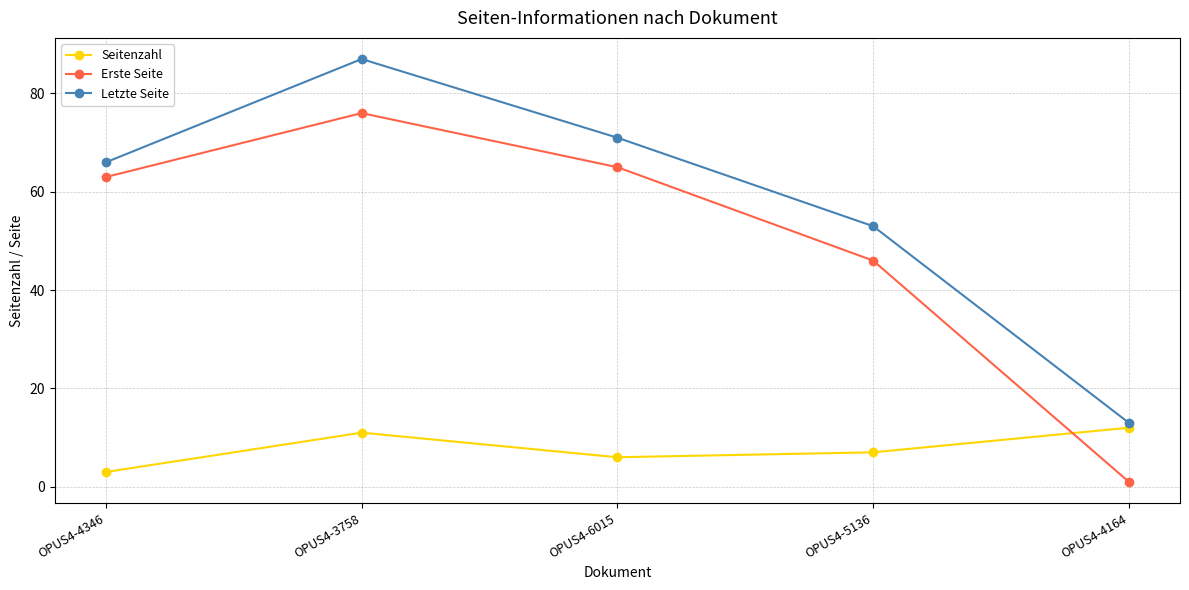

List the series in order of their overall mean, lowest first.

Seitenzahl, Erste Seite, Letzte Seite